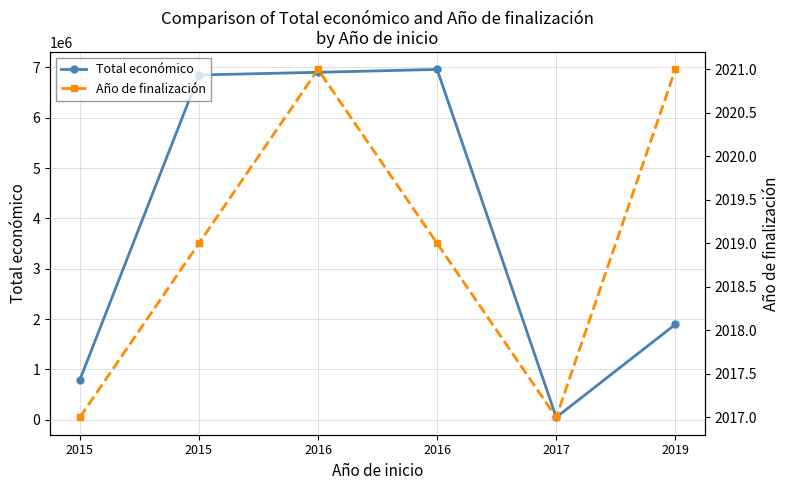

At which category is the sum across all series the highest?

2016